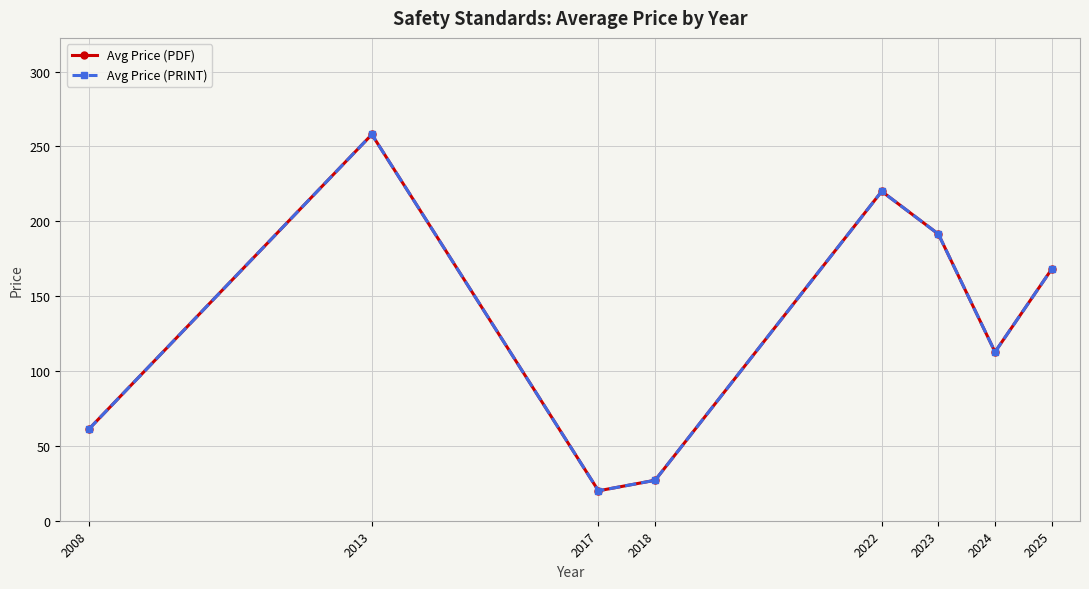

What is the value of the Avg Price (PRINT) point at the 1st from the left?

61.0